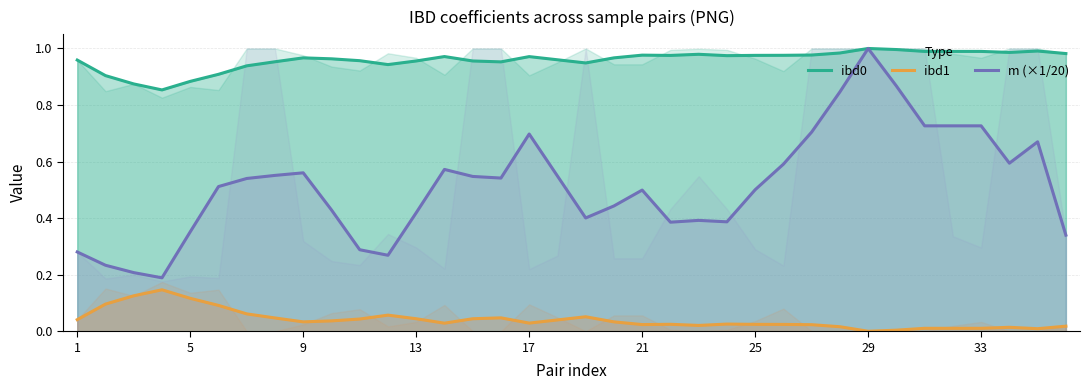

True or false: ibd1 and m (×1/20) cross at least once.

False